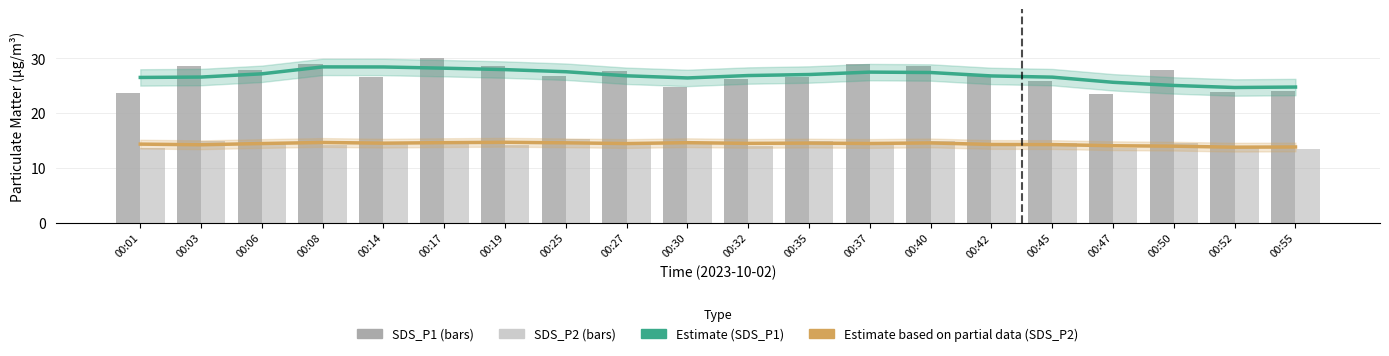

What is the sum of the SDS_P1 values at 00:55 and 00:35?

50.6